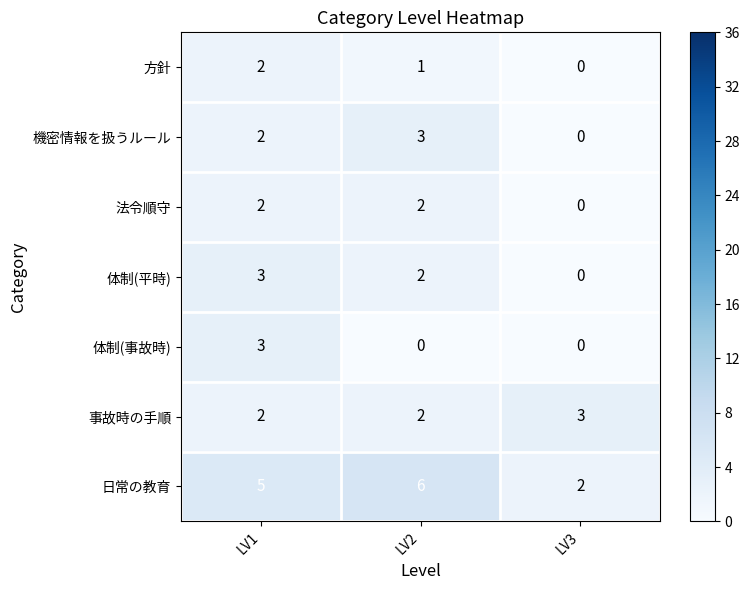

What is the spread (max minus min) of values at LV1?

3